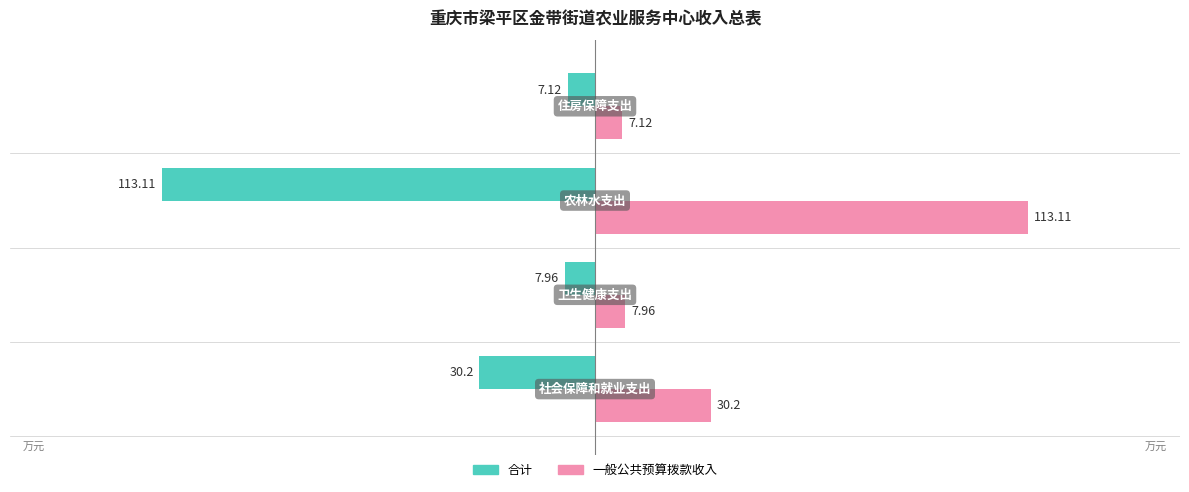

Rank the series by their maximum value, from highest to lowest.

一般公共预算拨款收入, 合计